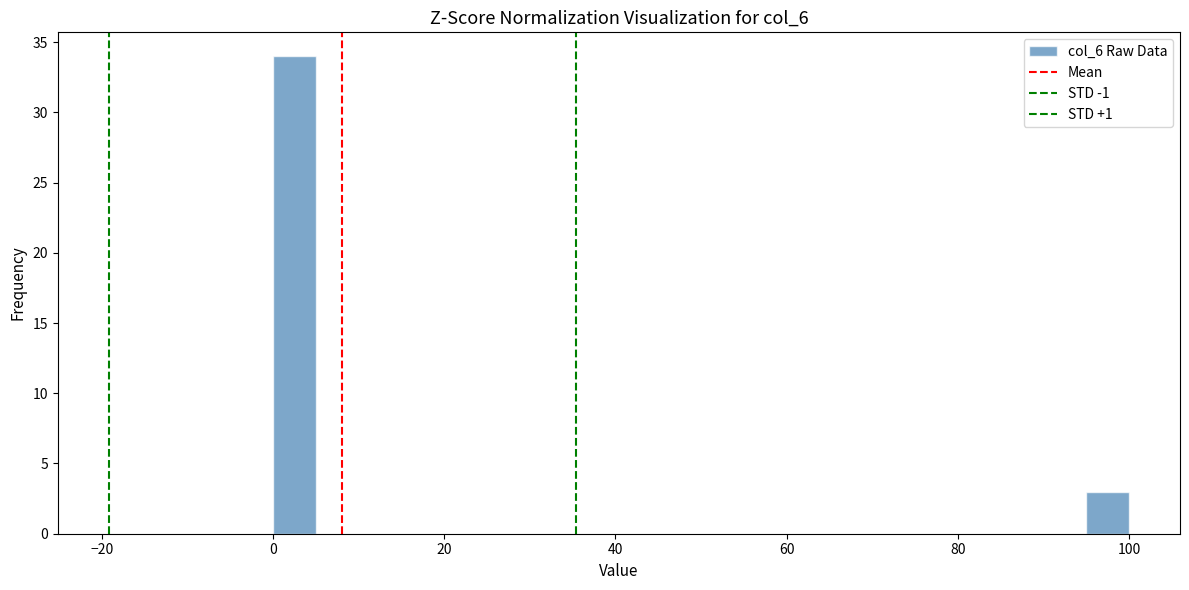

Read against the x-axis, roughly where is the centre of the tallest bar?

2